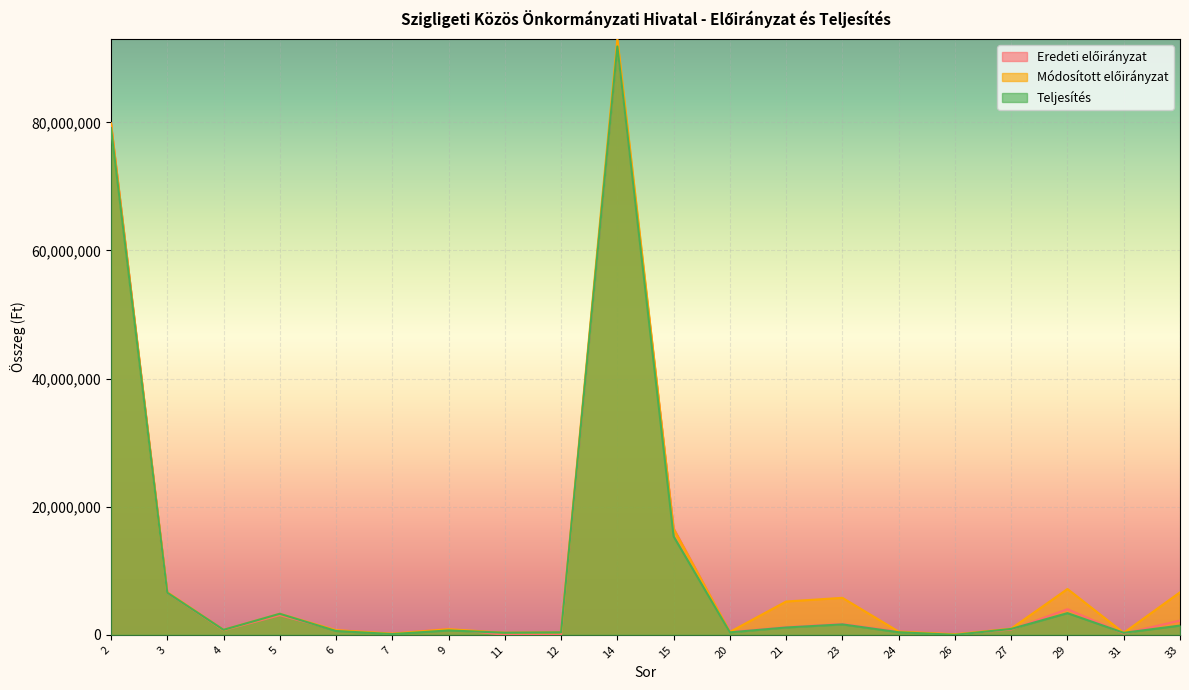

At which category does Teljesítés reach its first local peak?

5